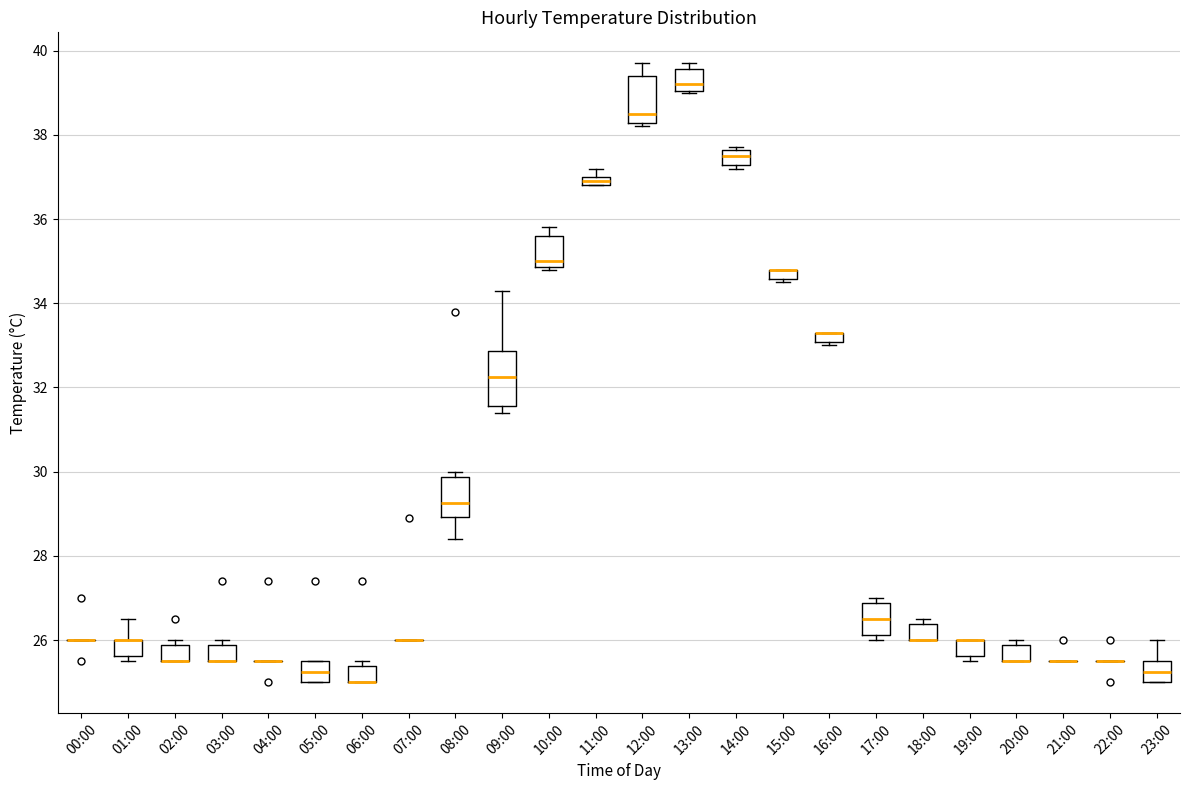

Where is the upper edge of the box for 12:00 on the y-axis? The values are not printed on the chart, so give them approximately, as read against the axis.

39.4